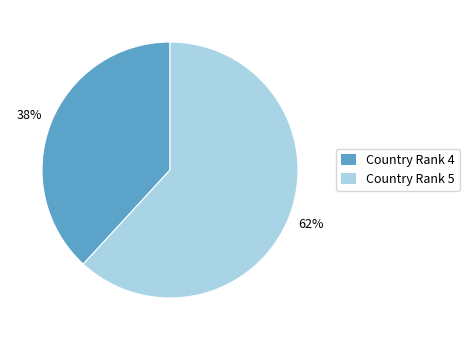

Which category has the smallest portion of the pie?

Country Rank 4